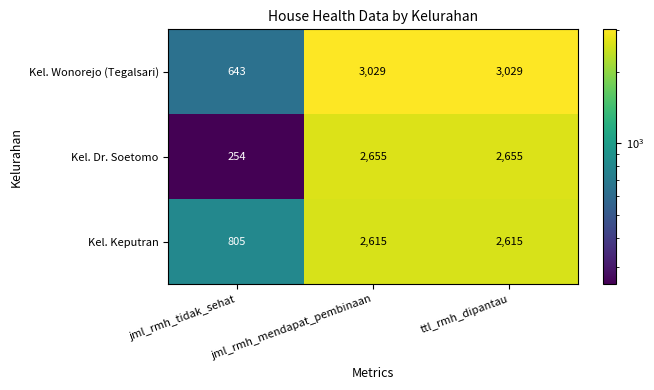

Which series has the widest spread of values?

Kel. Dr. Soetomo